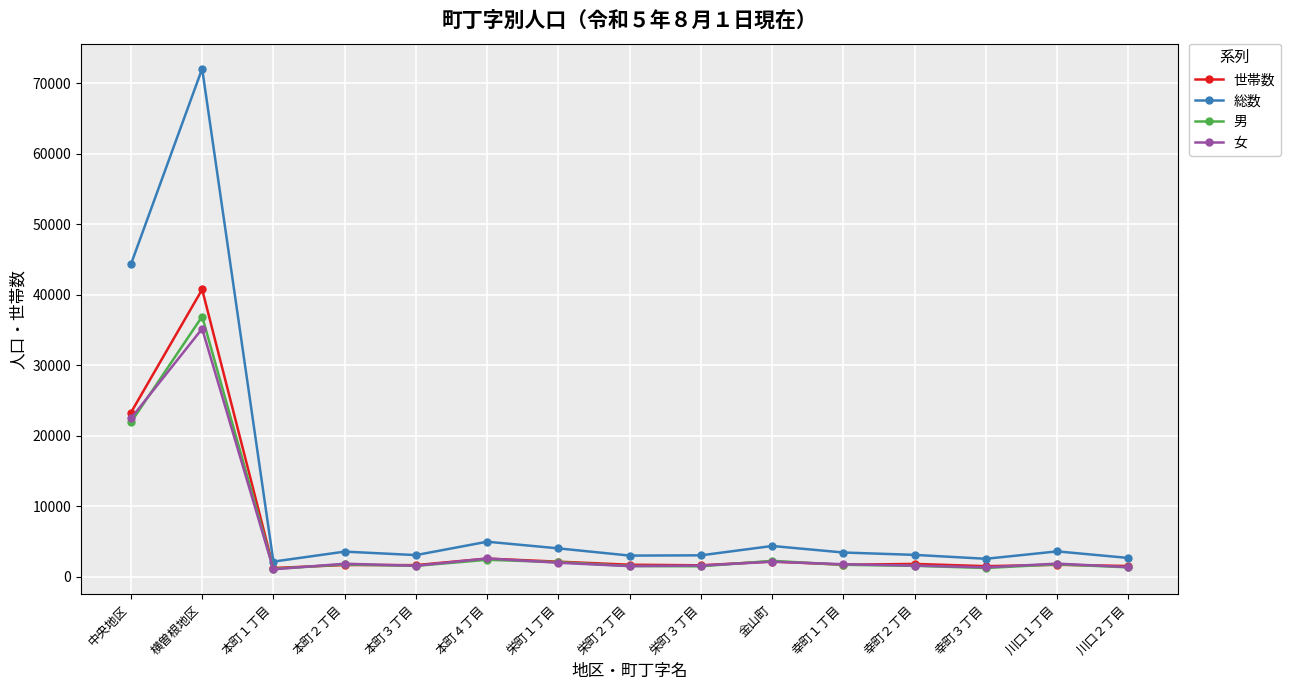

True or false: 総数 has a value of 45163 at 横曽根地区.

False